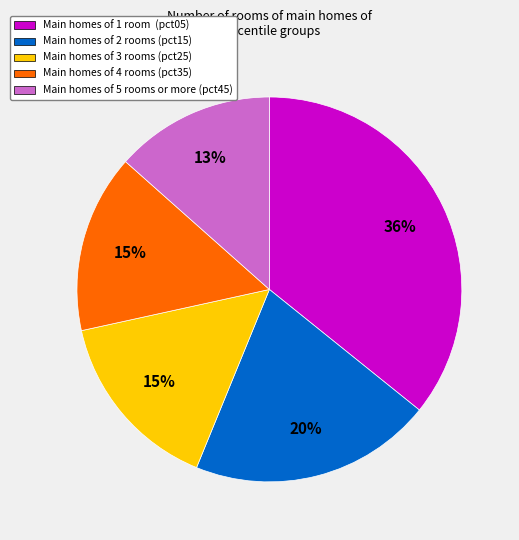

Approximately how many times larger is the value at Main homes of 5 rooms or more (pct45) compared to Main homes of 3 rooms (pct25)?

0.9